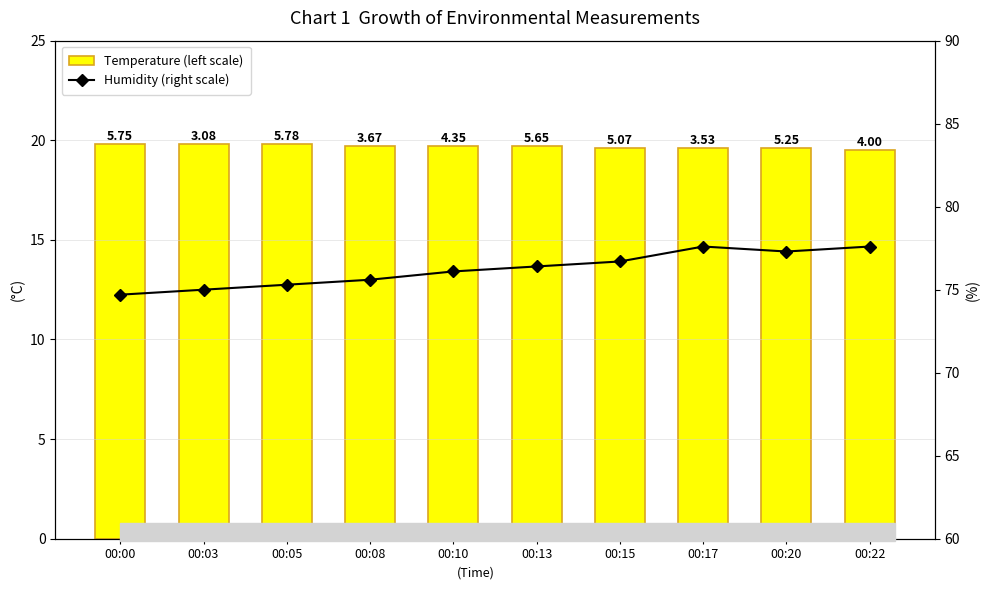

What is the difference between the maximum and second lowest values in the Temperature (left scale) series?

0.2